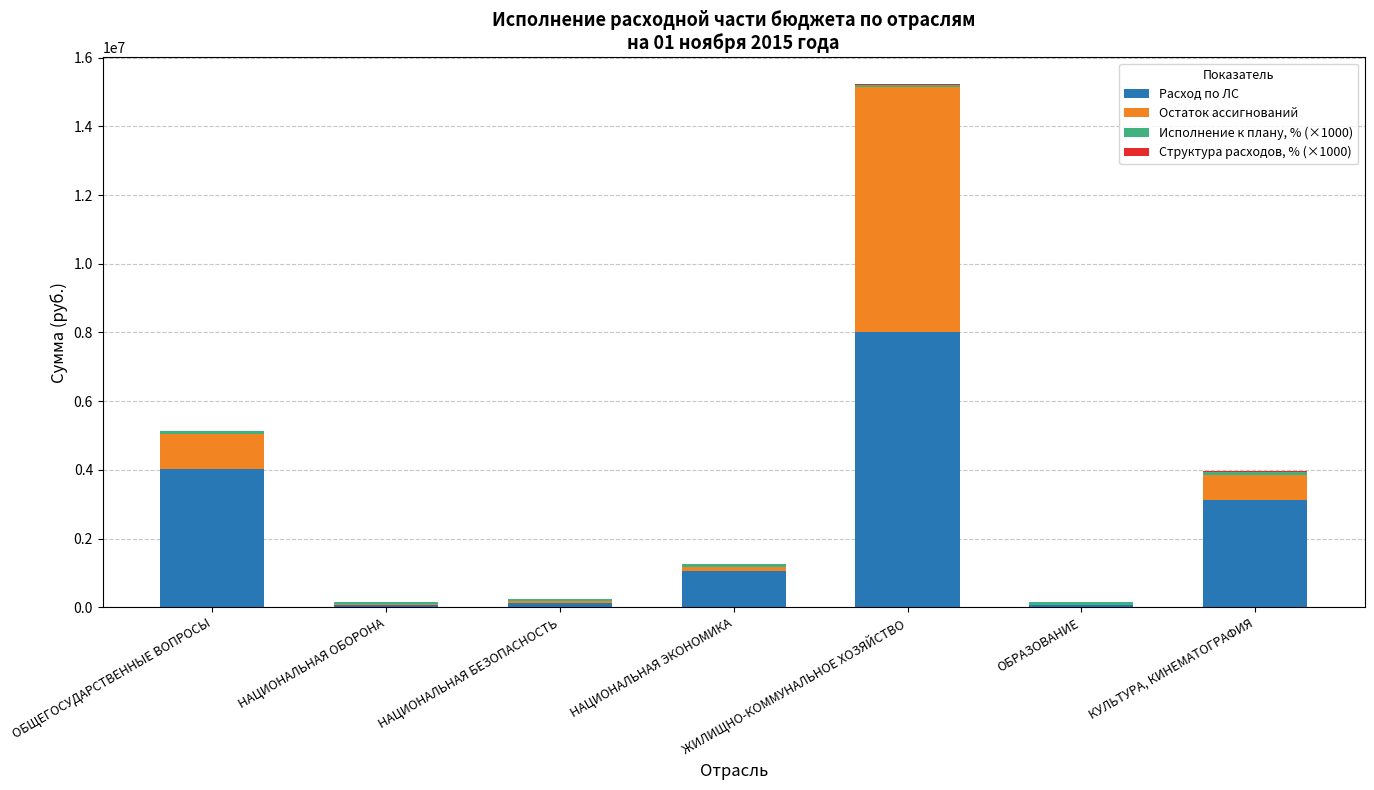

What is the maximum value for Расход по ЛС?

8018138.4